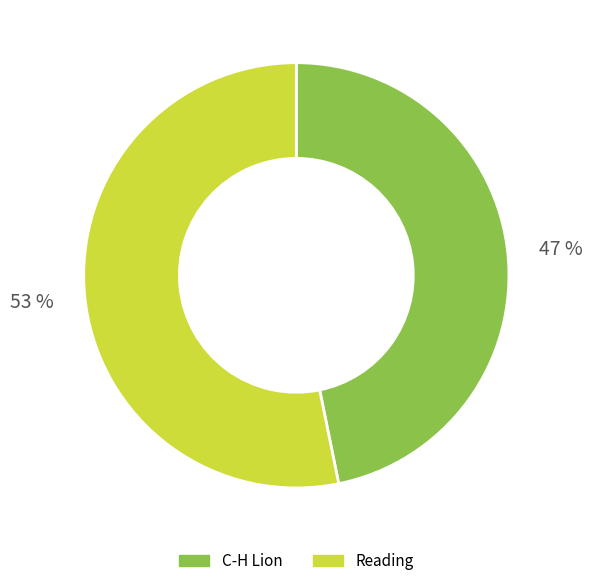

Which has a higher value, Reading or C-H Lion?

Reading